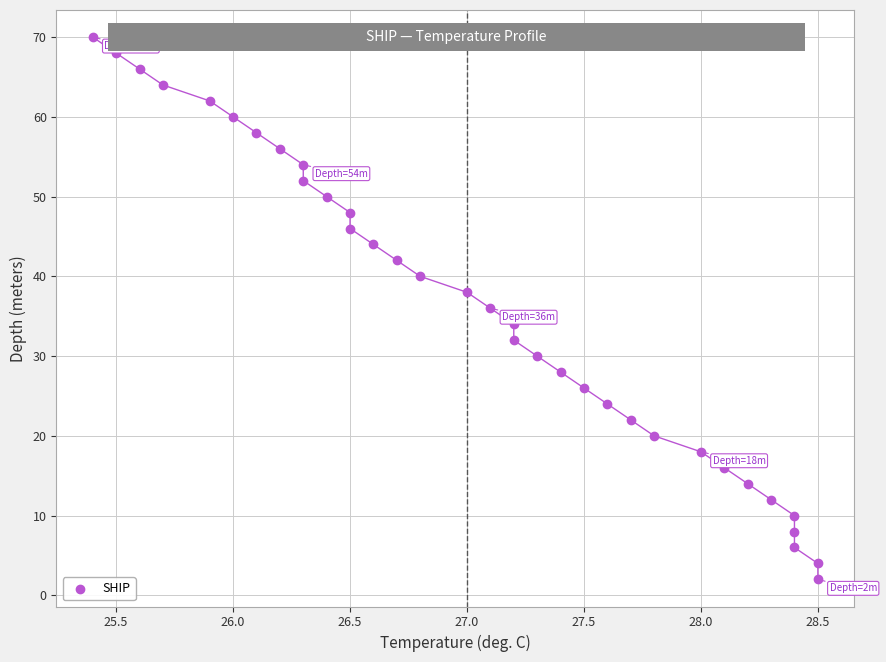

What is the range of Y values (max minus min)?

68